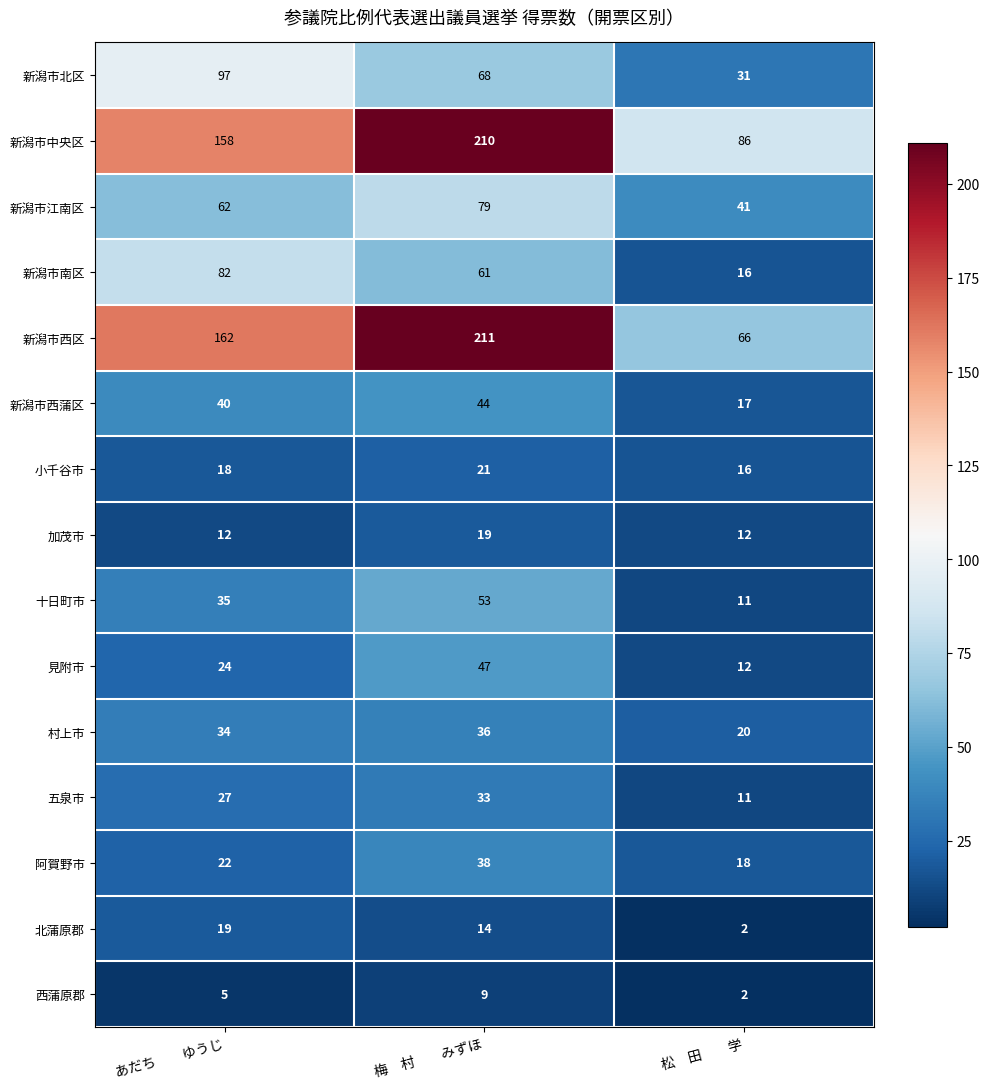

Which series has the largest total across all categories?

新潟市中央区